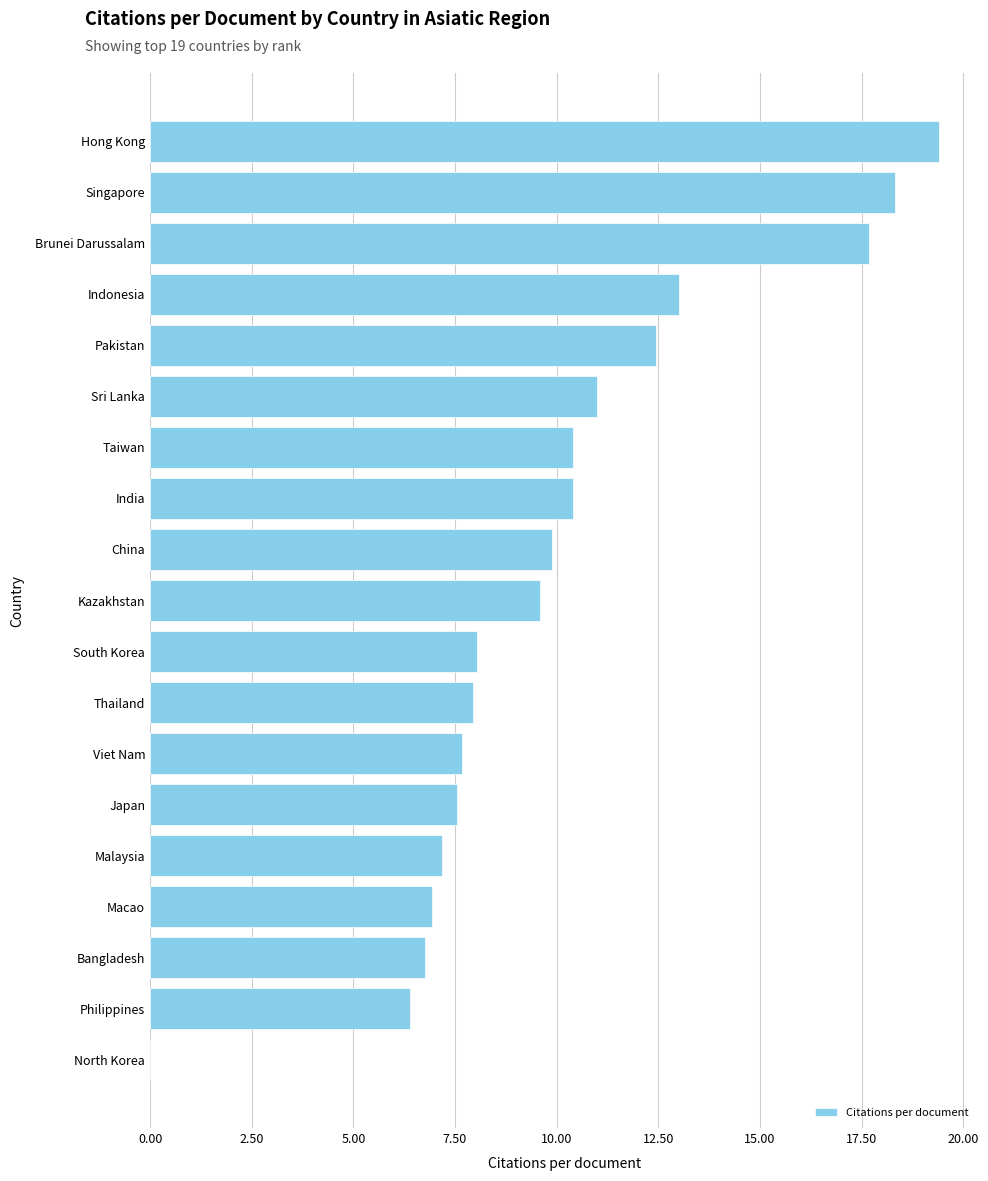

True or false: the data shows 6.8 at Bangladesh.

True